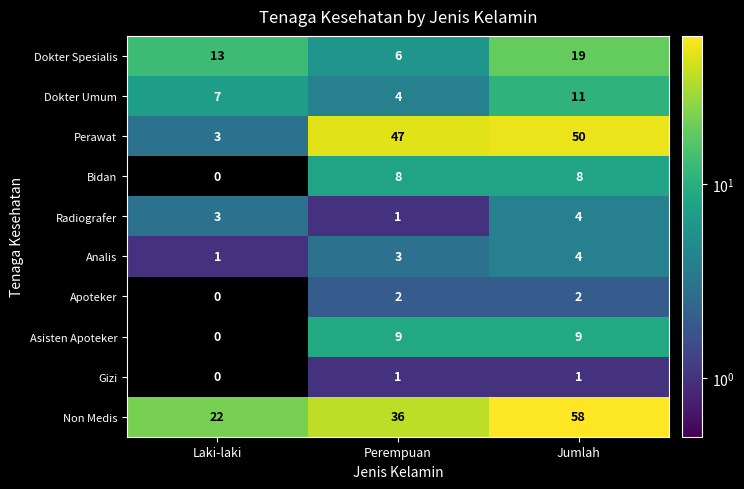

What is the average value of the Perawat series?

33